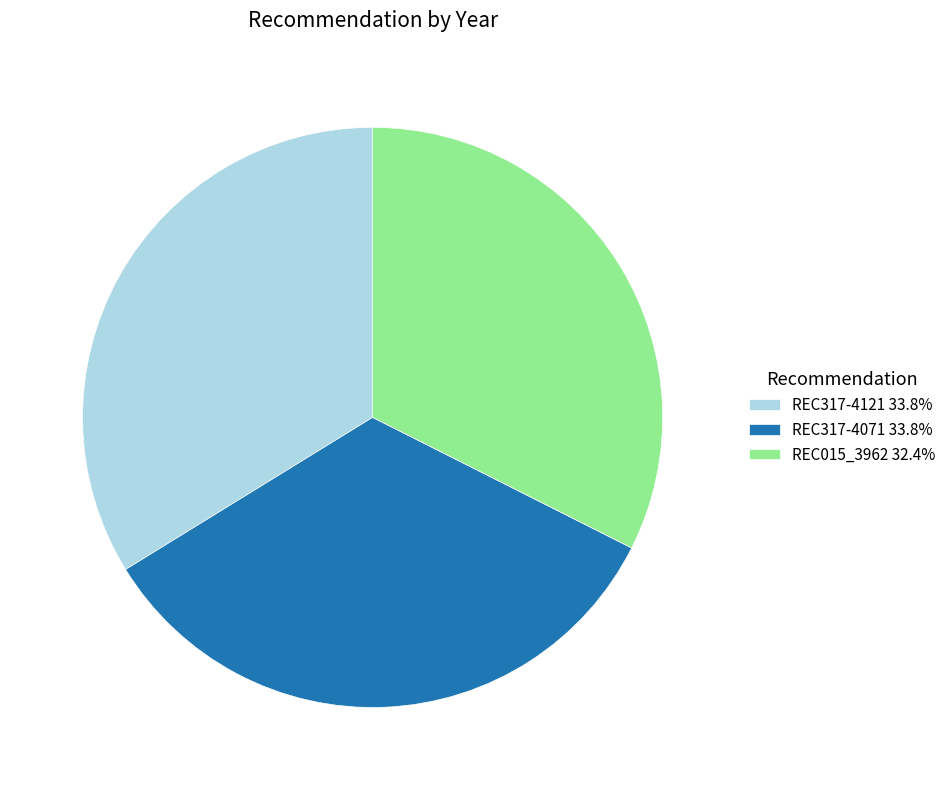

Is the sum of REC015_3962 and REC317-4121 greater than half?

Yes